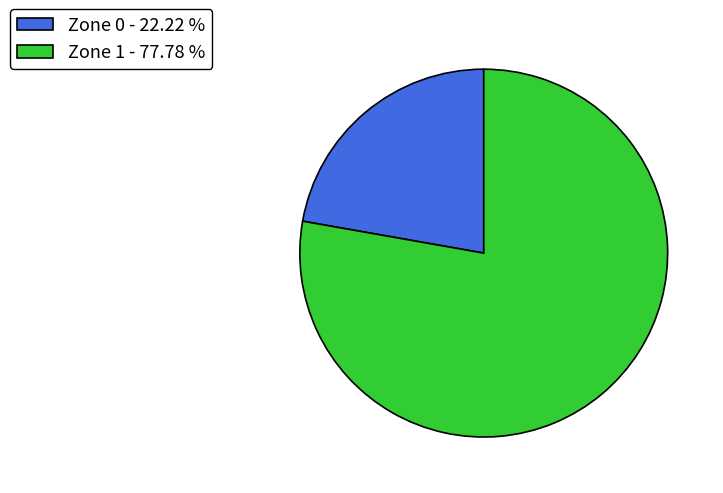

Is there any slice that represents more than half of the pie?

Yes